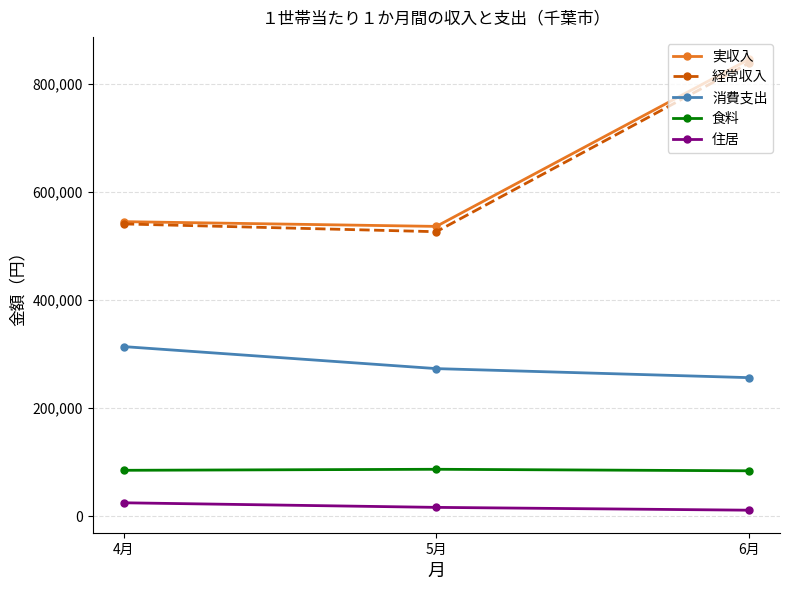

Which series changed the most between 4月 and 5月?

消費支出